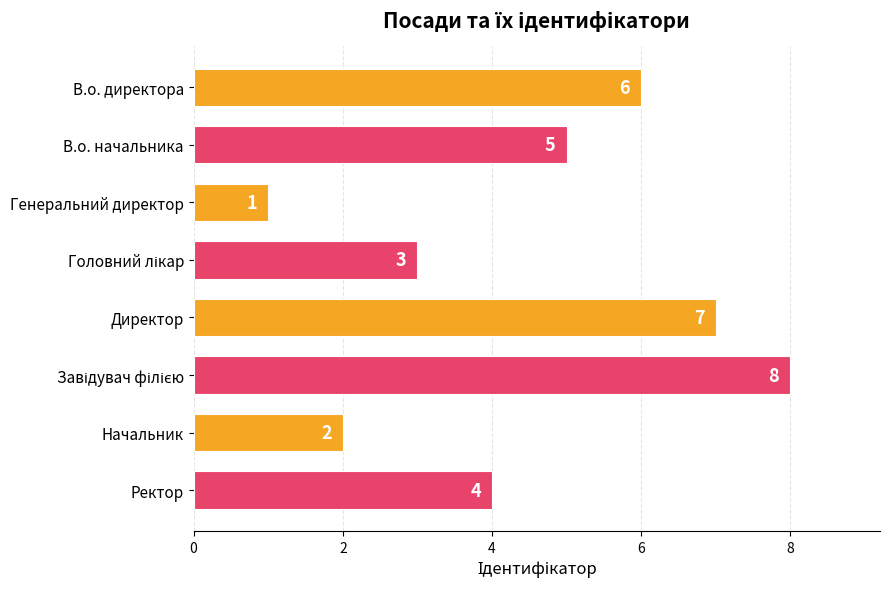

How many bars are there in total?

8